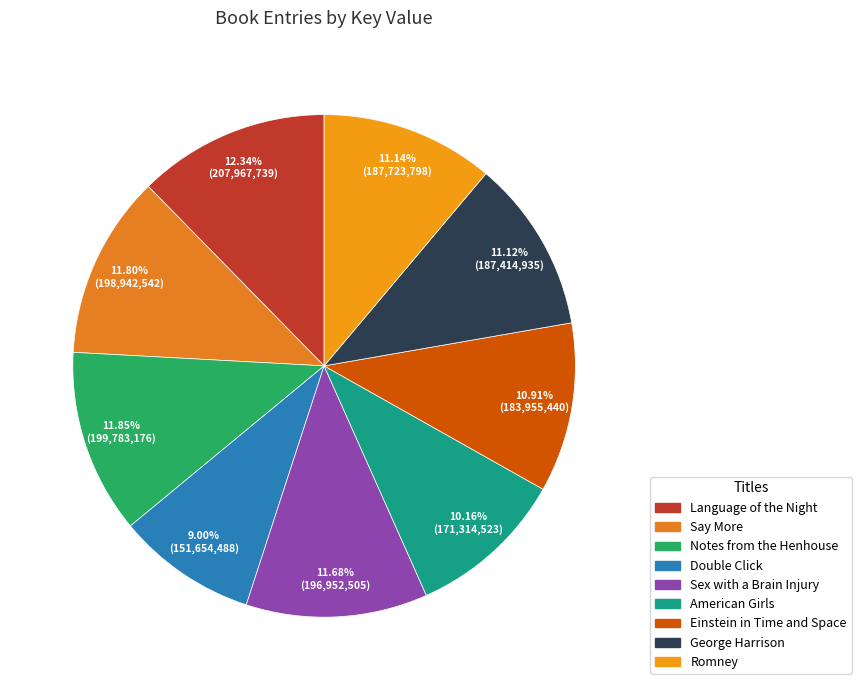

What is the change in value from Language of the Night to American Girls?

-36653216